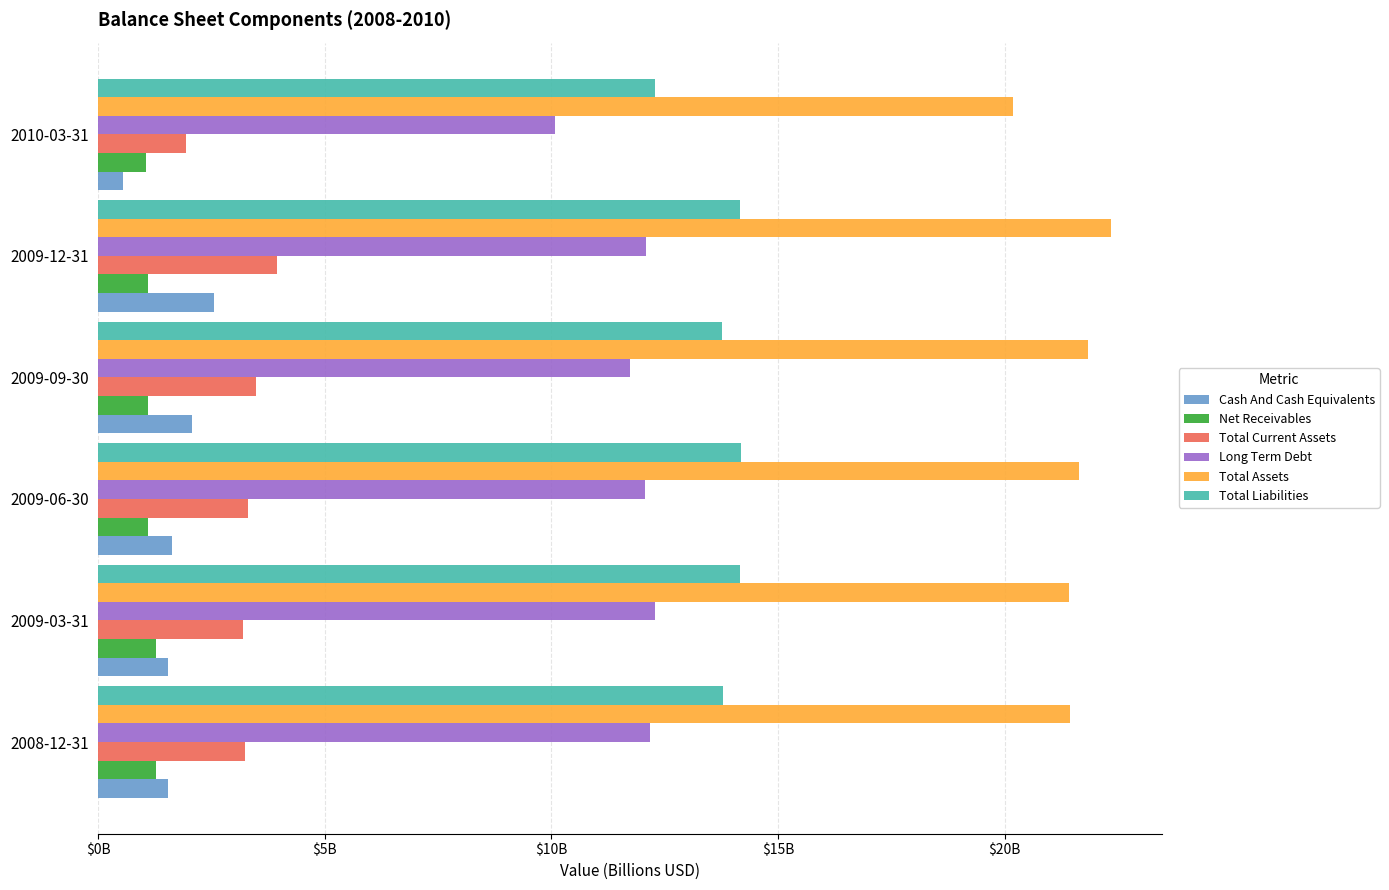

What are all the series names shown in the legend?

Cash And Cash Equivalents, Net Receivables, Total Current Assets, Long Term Debt, Total Assets, Total Liabilities